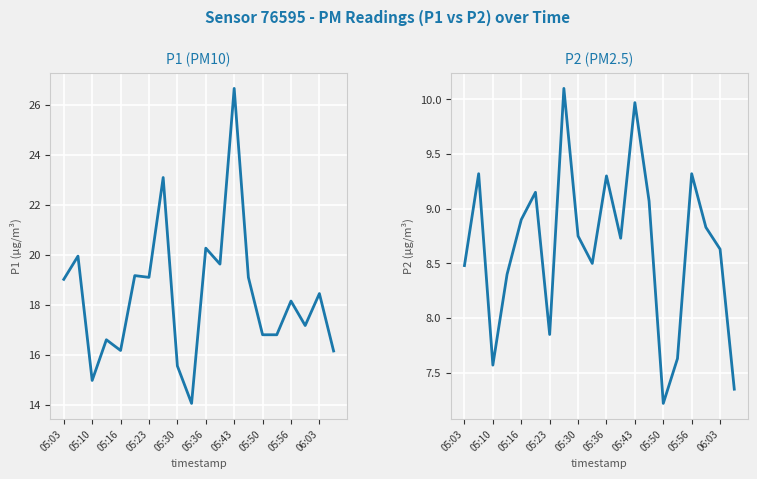

How many series are shown in this chart?

2